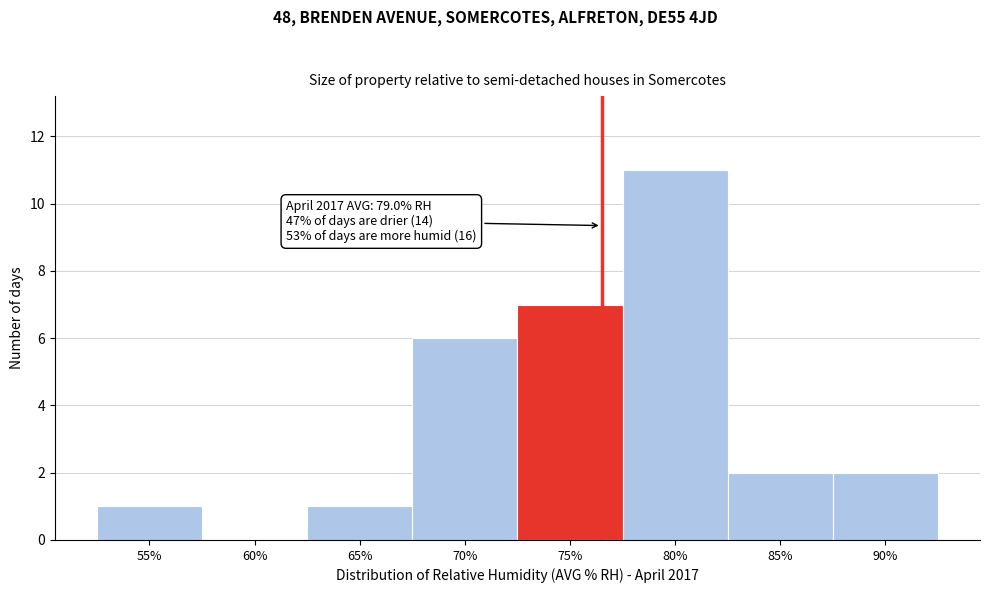

Reading left to right, what are all the values shown in this chart?

55%=1	60%=0	65%=1	70%=6	75%=7	80%=11	85%=2	90%=2